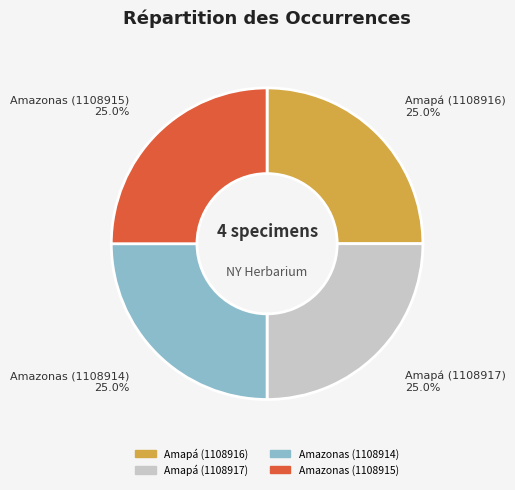

Is Amapá (1108916) the majority of the pie?

No